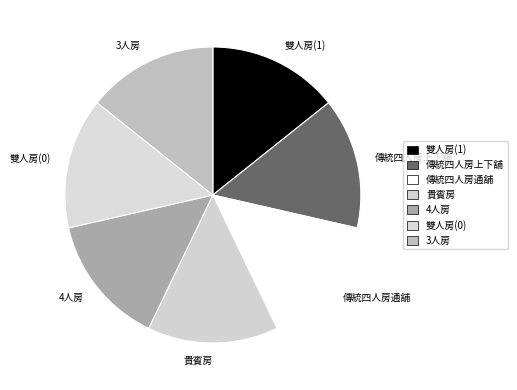

Combined, do 雙人房(1) and 雙人房(0) account for over 50%?

No